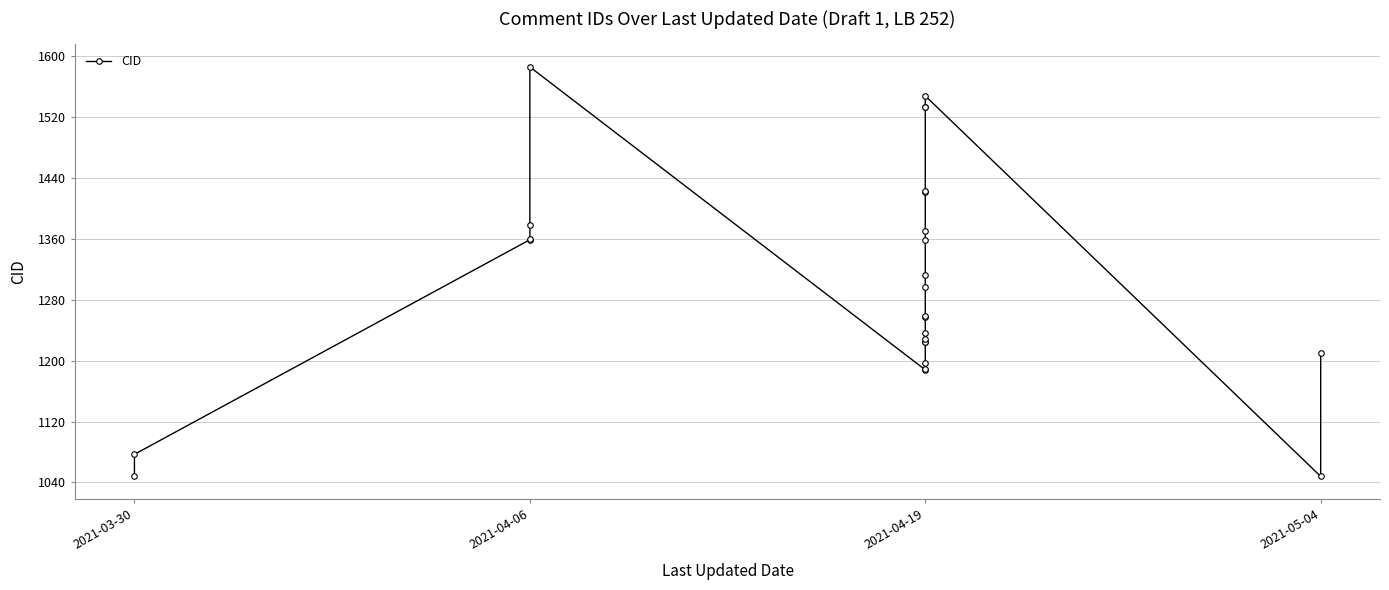

The value at 2021-04-19 is 2476. True or false?

False